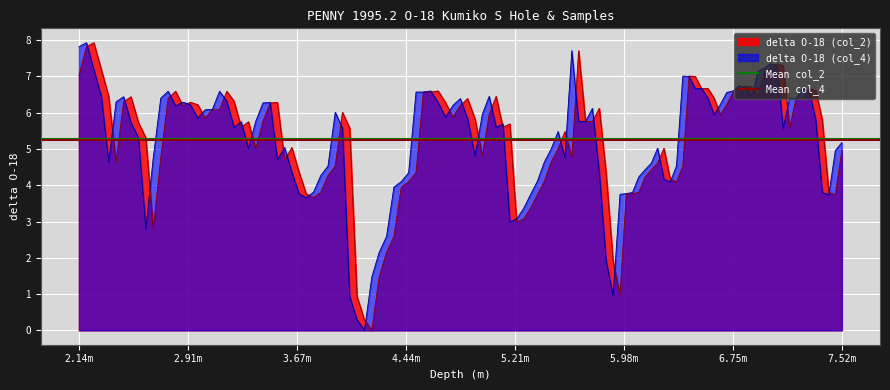

What is the sum of the Mean col_4 values at 2.14m and 2.91m?

10.5